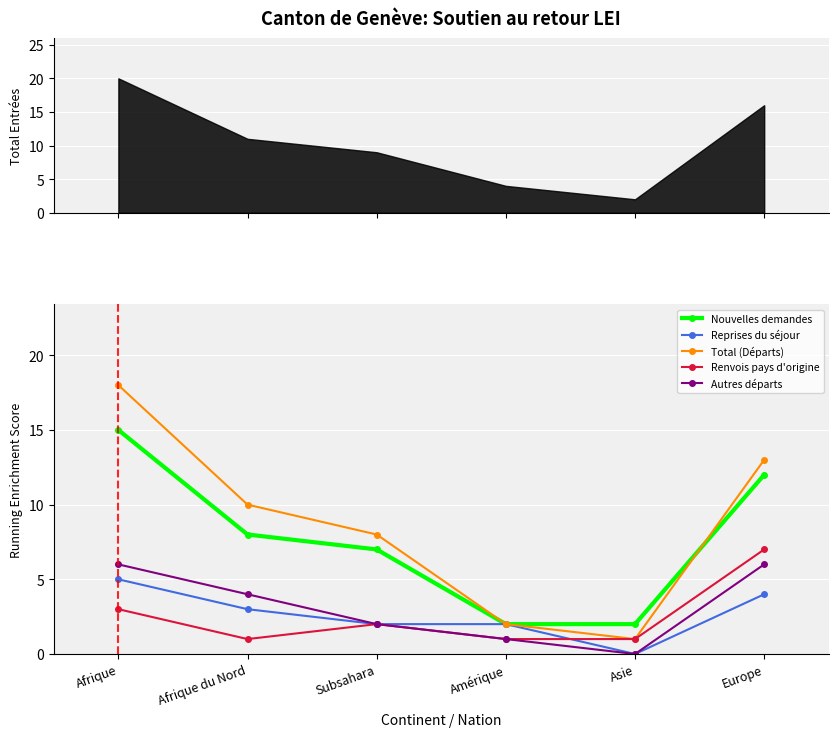

How many data points in Autres départs are above 4?

2